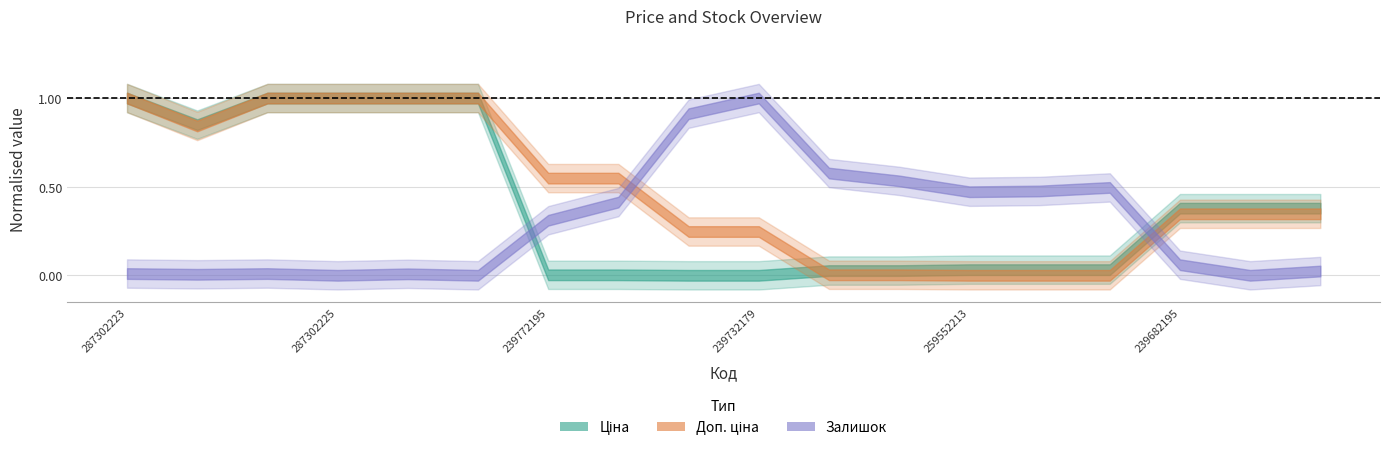

Does the chart display data point markers on the line(s)?

No